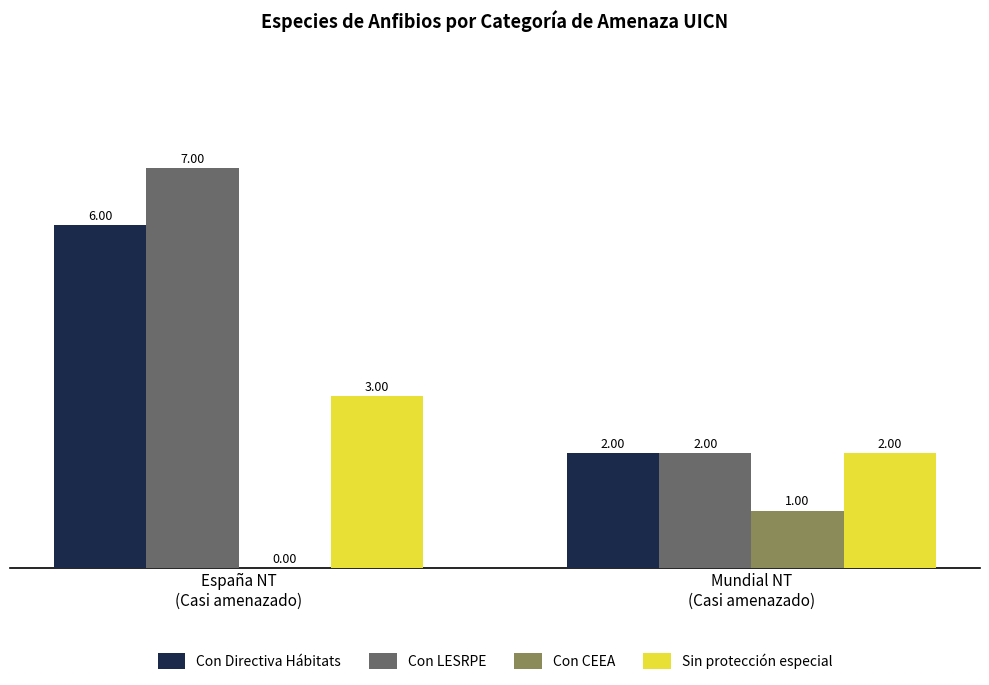

What are all the series names shown in the legend?

Con Directiva Hábitats, Con LESRPE, Con CEEA, Sin protección especial